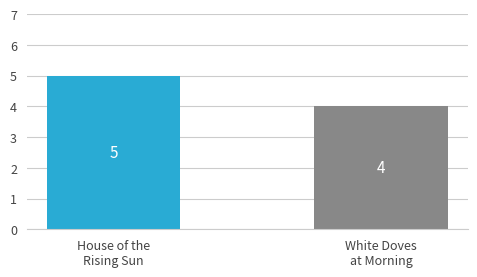

What is the difference between the values at House of the
Rising Sun and White Doves
at Morning?

1